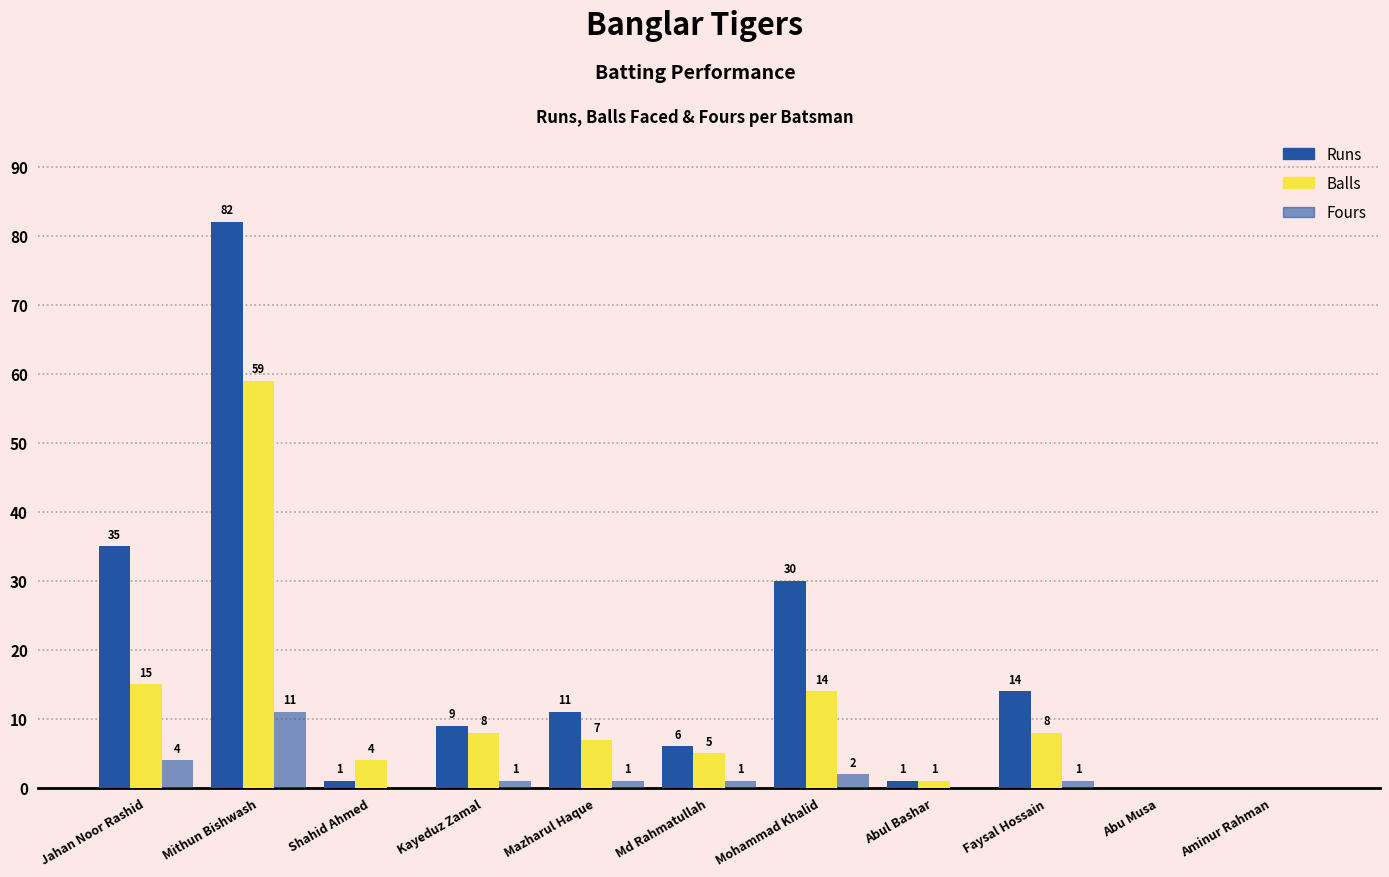

What is the value of the Fours bar at the 4th from the left?

1